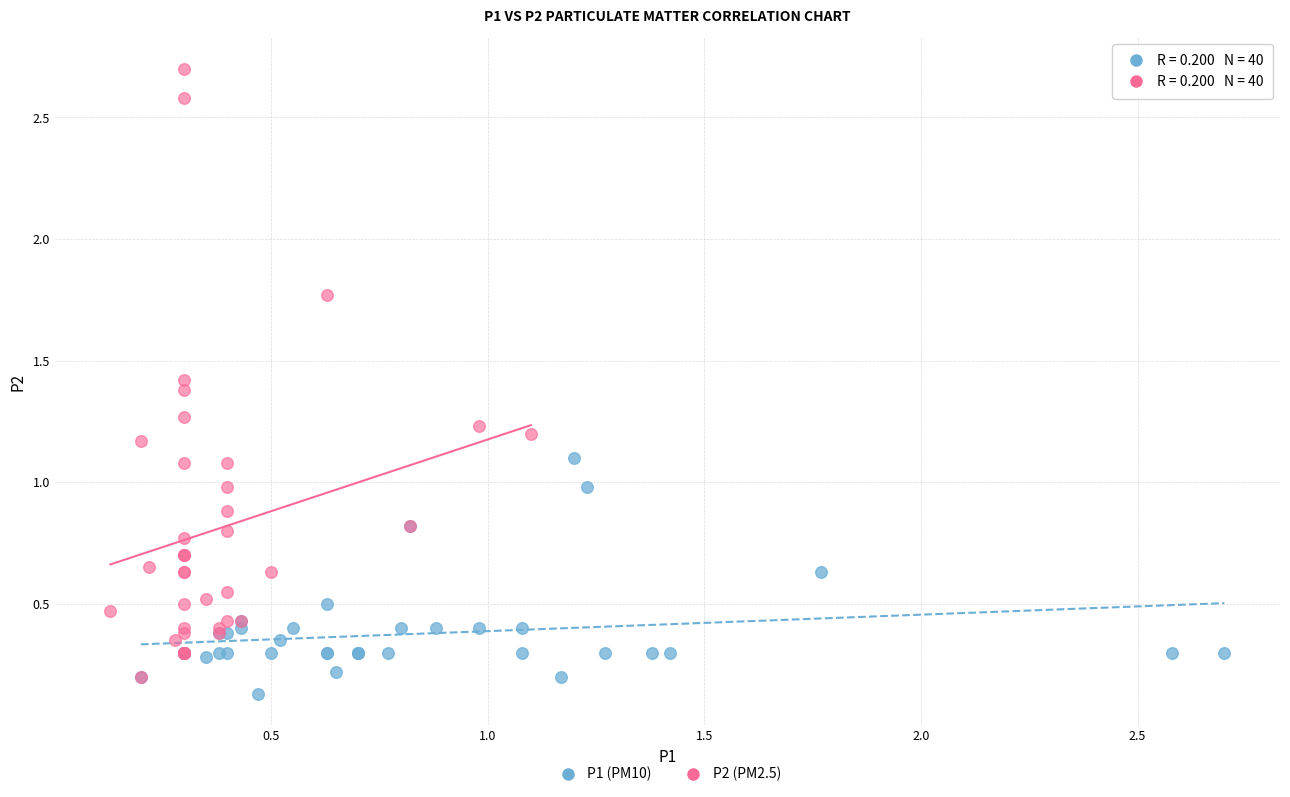

Which series contains the highest Y value?

P2 (PM2.5)